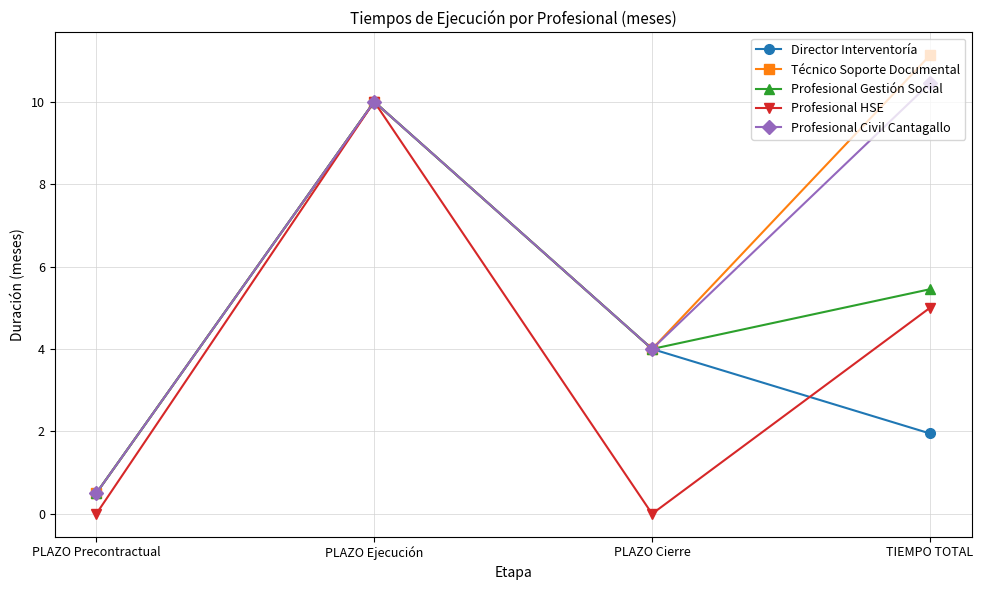

The Técnico Soporte Documental series shows 5.8 at PLAZO Ejecución. True or false?

False